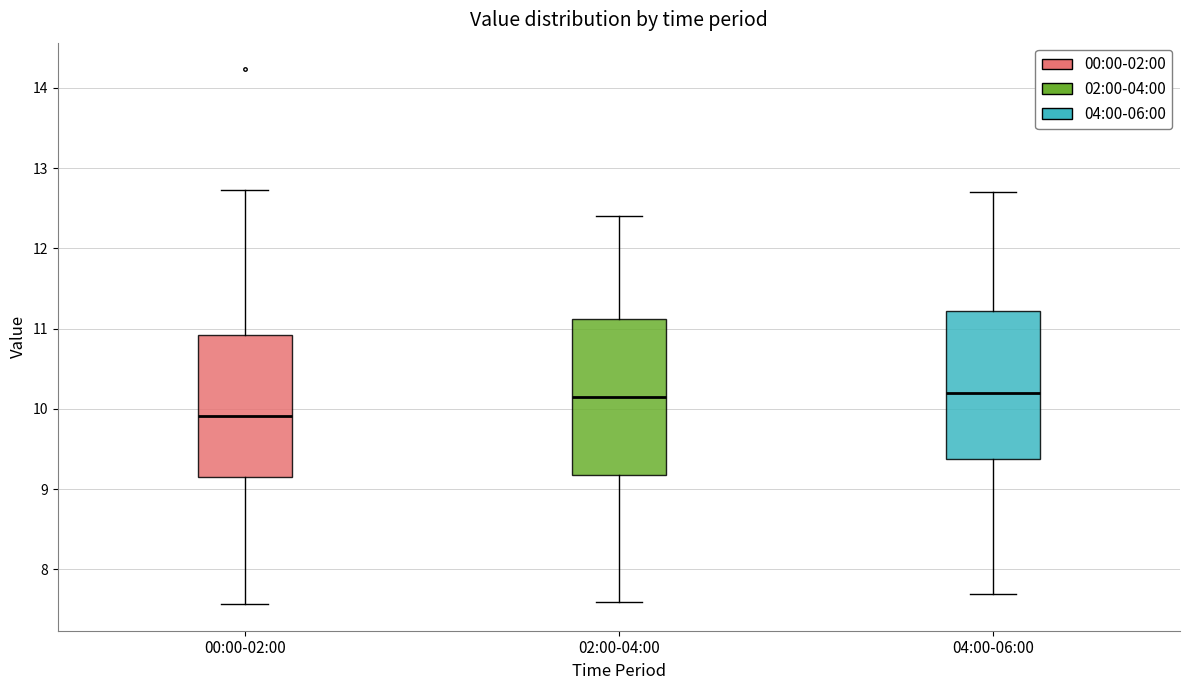

Reading left to right, read every box against the y-axis: the position of its median line, the range the box covers, and the ends of its whiskers. The values are not printed on the chart, so give them approximately, as read against the axis.

00:00-02:00: median 9.9, box 9.1 to 10.9, whiskers 7.6 to 12.7
02:00-04:00: median 10.2, box 9.2 to 11.1, whiskers 7.6 to 12.4
04:00-06:00: median 10.2, box 9.4 to 11.2, whiskers 7.7 to 12.7